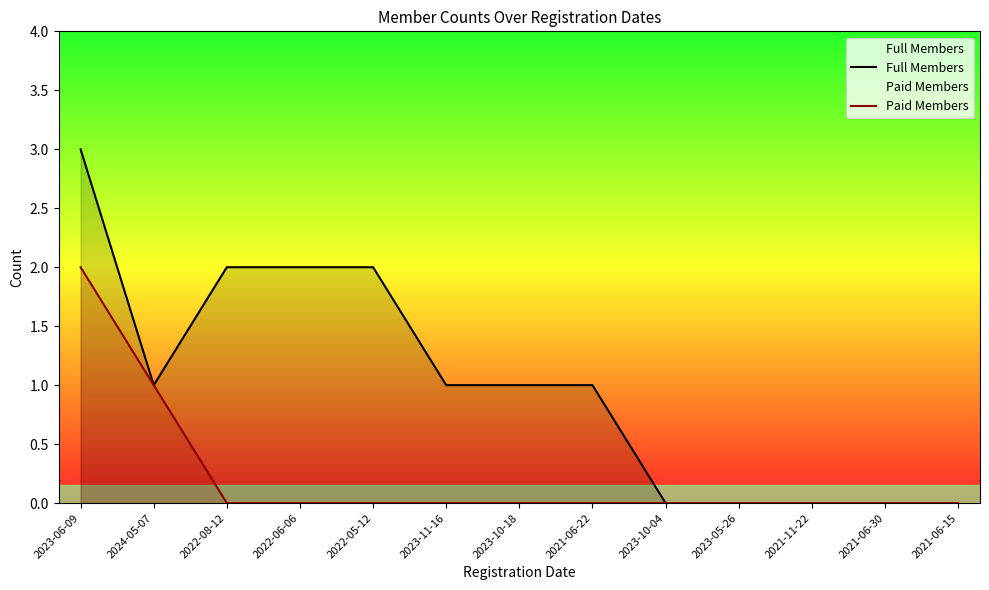

How many lines are shown in the chart?

2